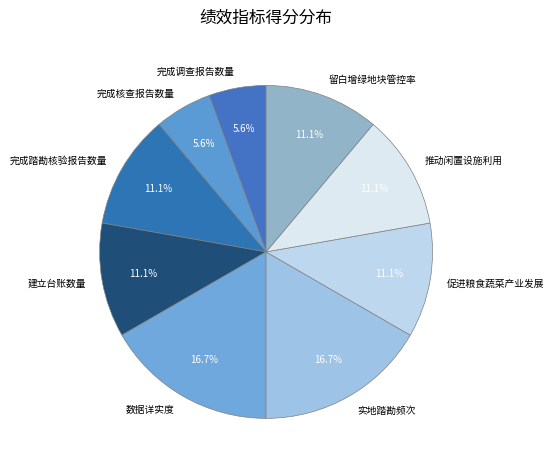

Count the number of slices in the pie.

9